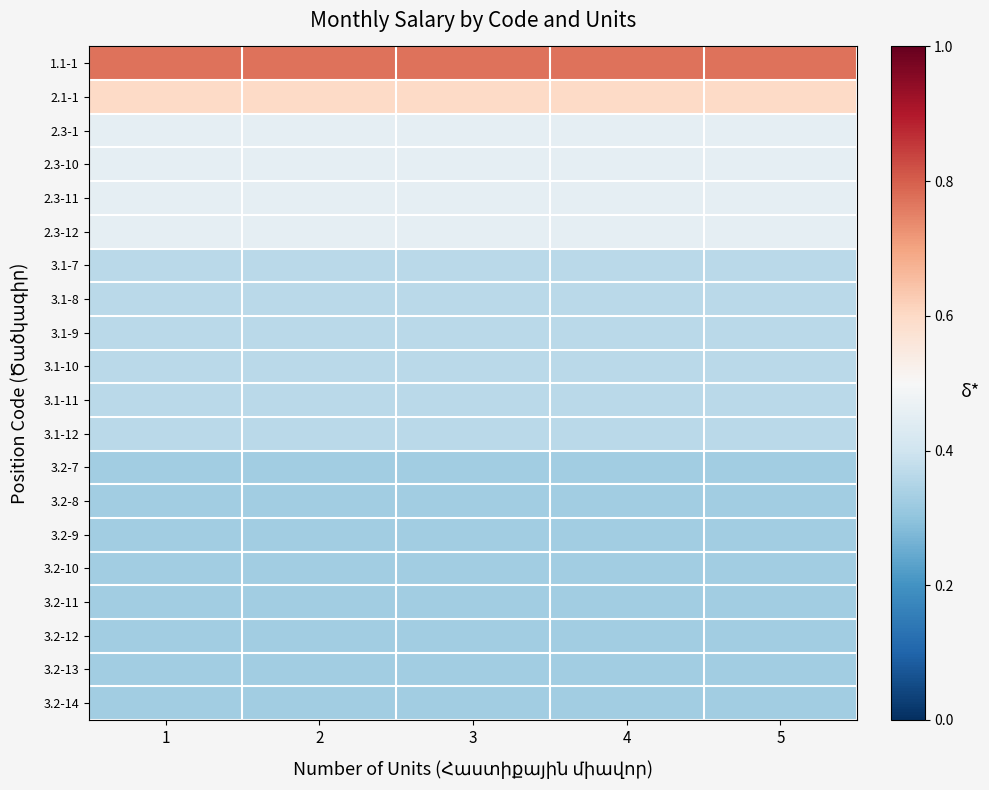

What is the total value across all series at 1?

8.0